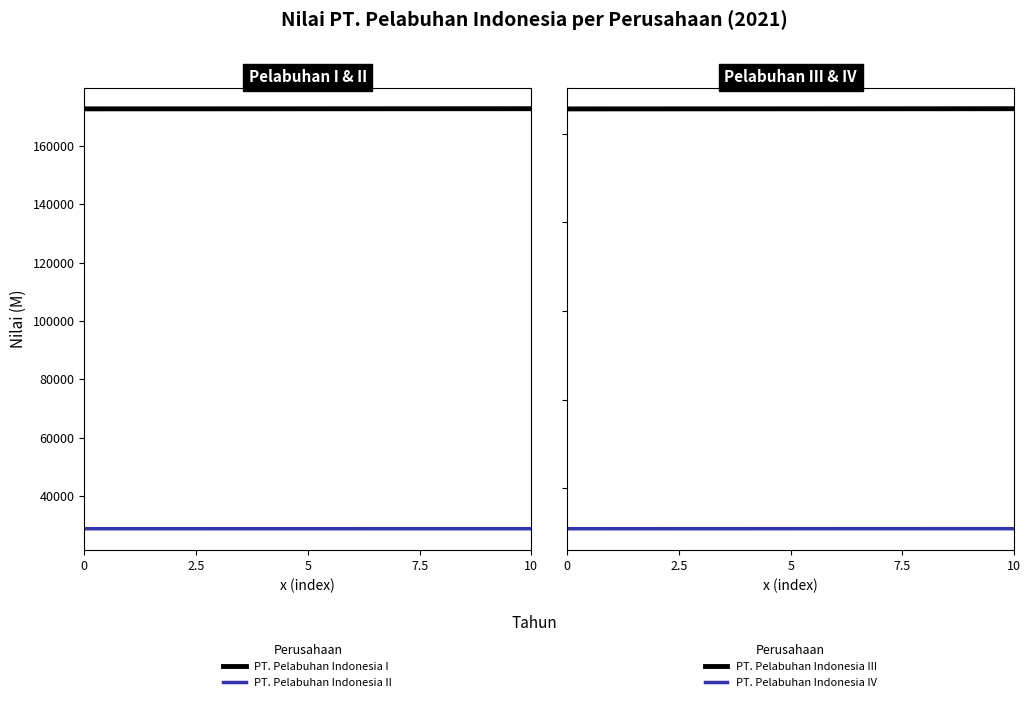

True or false: PT. Pelabuhan Indonesia III and PT. Pelabuhan Indonesia I cross at least once.

False